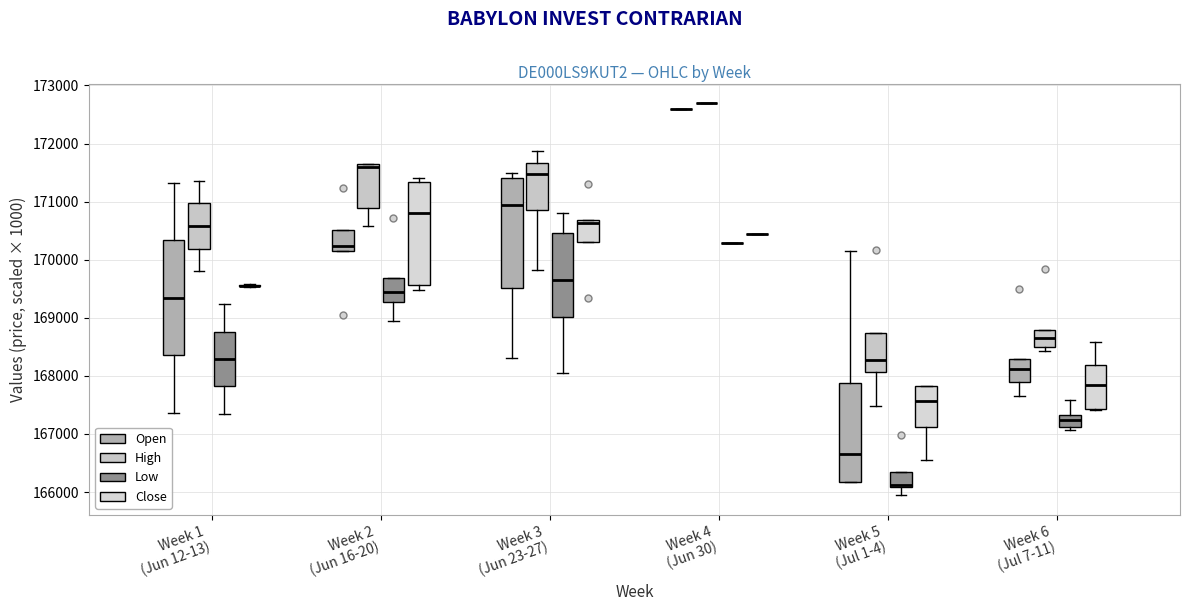

Where is the lower edge of the box for Week 3 (Jun 23-27) (Low) on the y-axis? The values are not printed on the chart, so give them approximately, as read against the axis.

169000